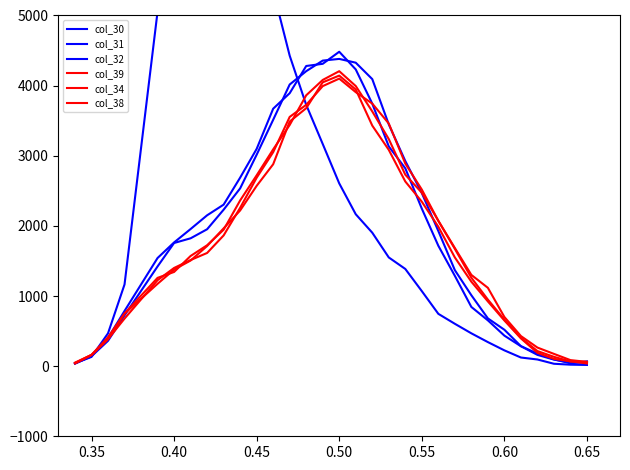

True or false: col_34 and col_32 cross at least once.

True